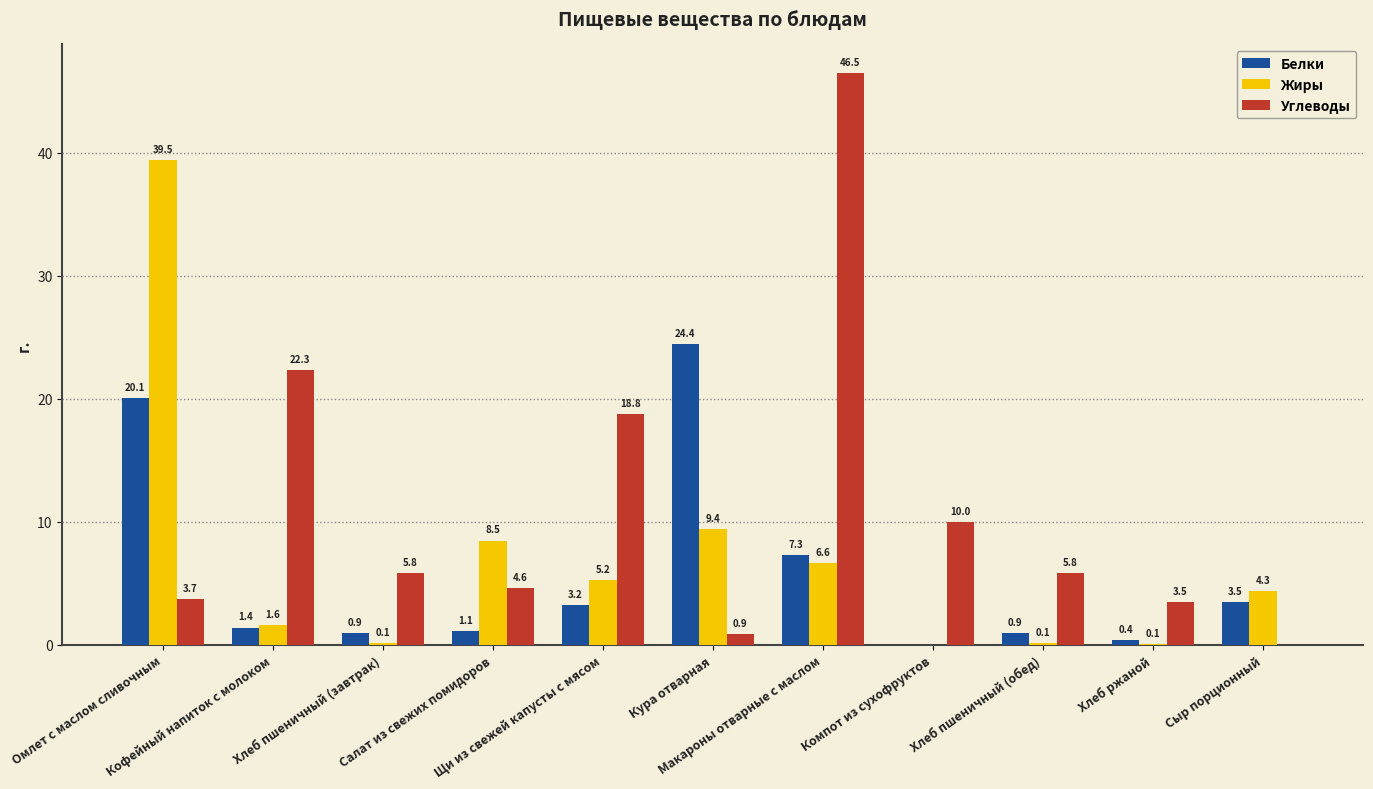

Which label corresponds to the largest value in the chart?

Макароны отварные с маслом